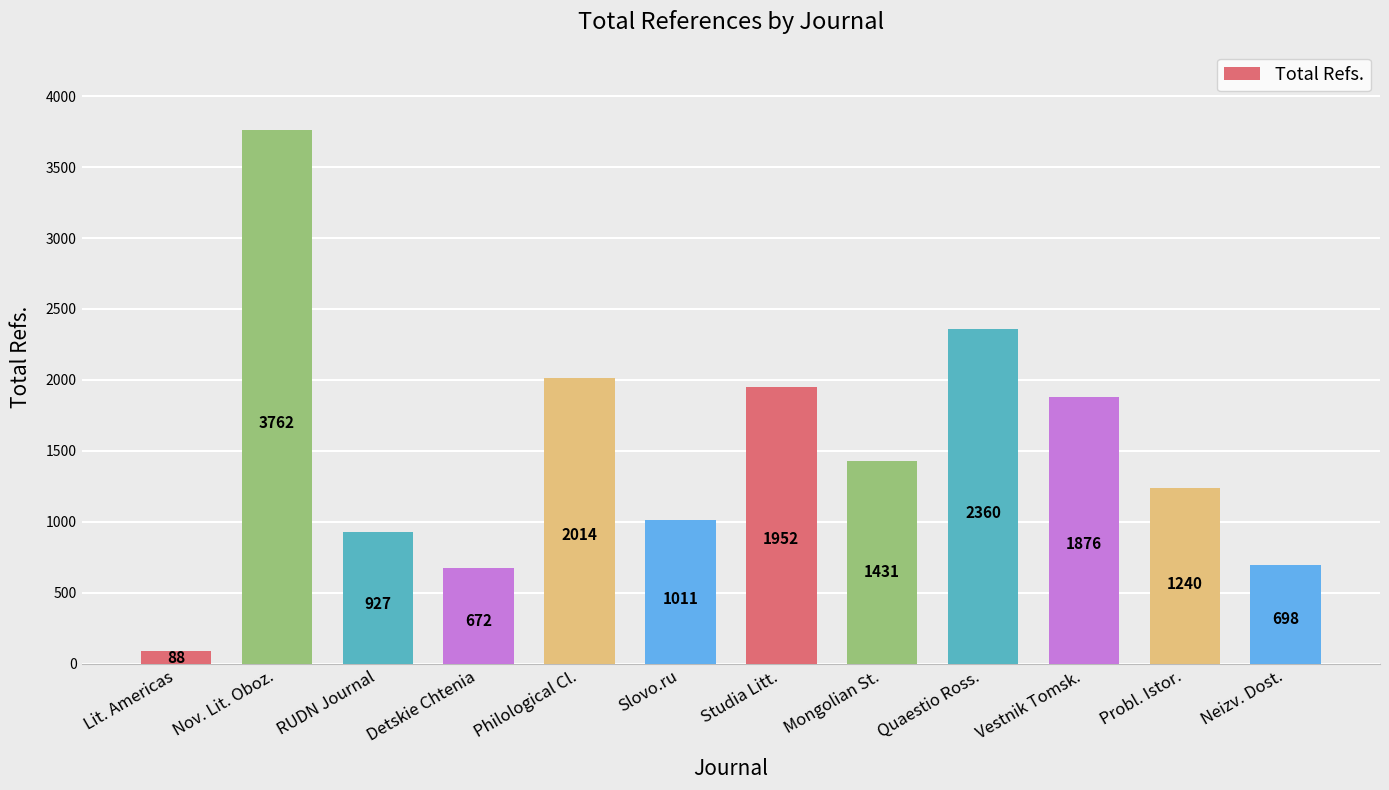

What is the change in value from Mongolian St. to Probl. Istor.?

-191